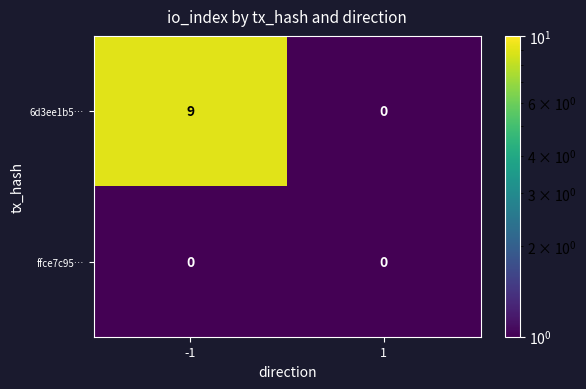

List the series in order of their peak value, highest first.

6d3ee1b5…, ffce7c95…